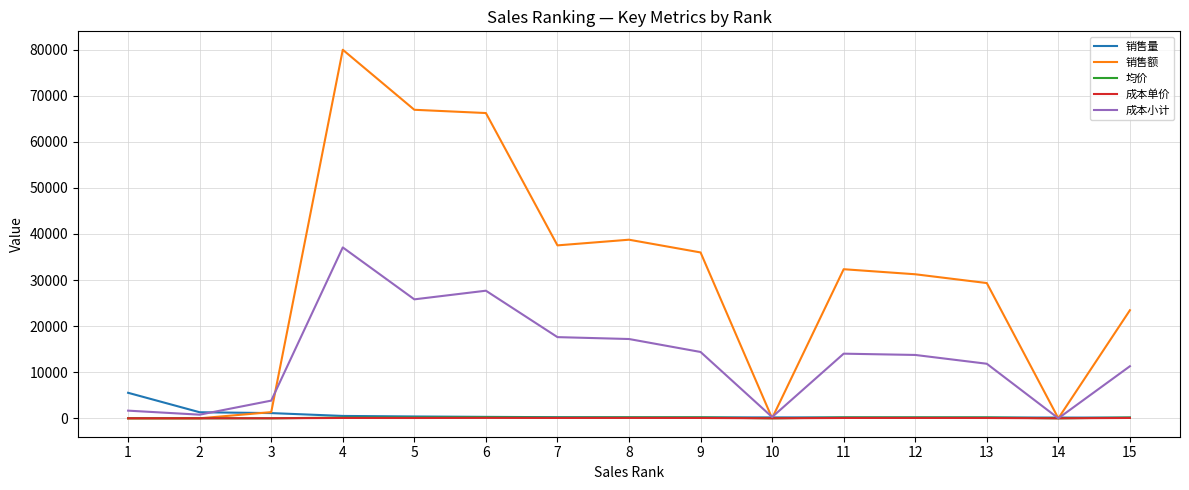

Does the chart display data point markers on the line(s)?

No